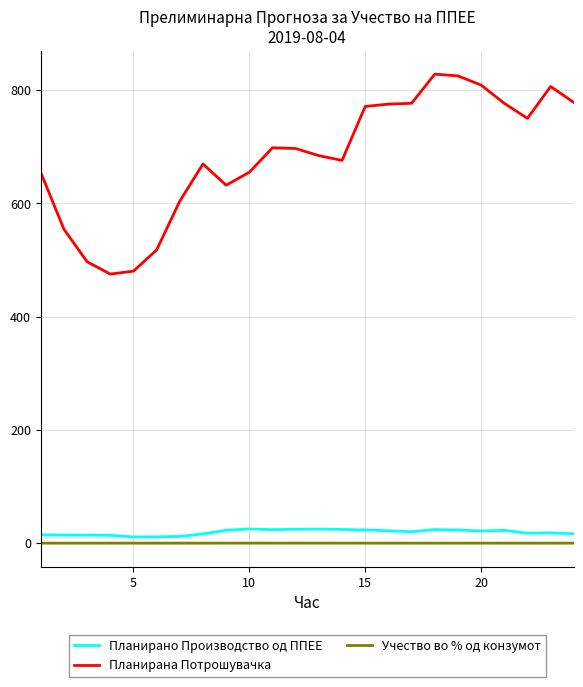

Which series has the widest spread of values?

Планирана Потрошувачка